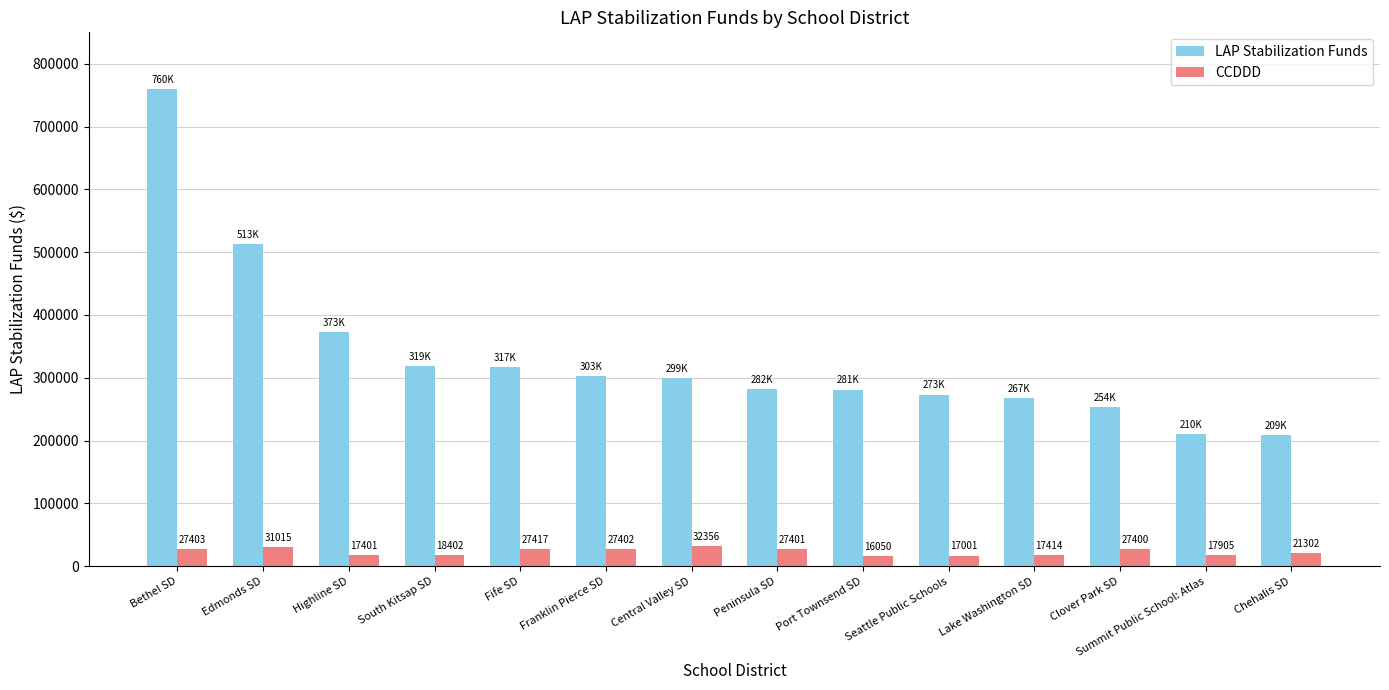

Is it true that LAP Stabilization Funds equals 387441.6 at Clover Park SD?

False